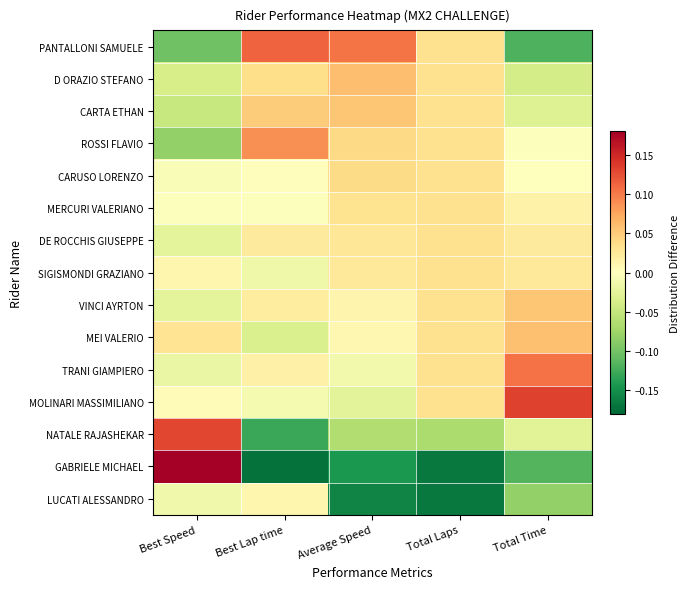

List the series in order of their peak value, highest first.

GABRIELE MICHAEL, MOLINARI MASSIMILIANO, NATALE RAJASHEKAR, PANTALLONI SAMUELE, TRANI GIAMPIERO, ROSSI FLAVIO, D ORAZIO STEFANO, MEI VALERIO, CARTA ETHAN, VINCI AYRTON, CARUSO LORENZO, MERCURI VALERIANO, DE ROCCHIS GIUSEPPE, SIGISMONDI GRAZIANO, LUCATI ALESSANDRO